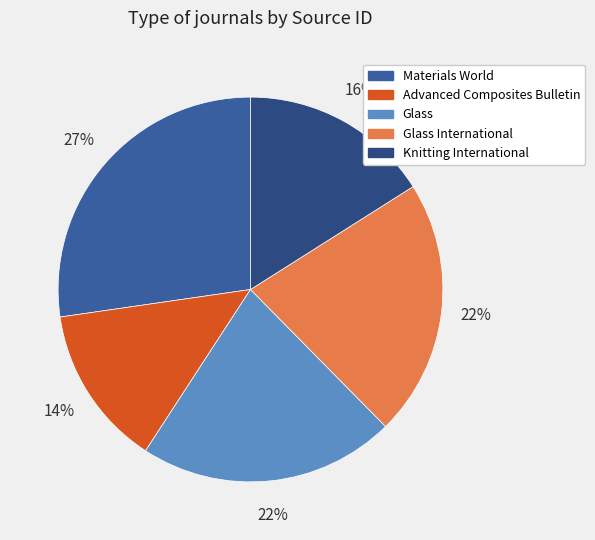

Which slice is the largest?

Materials World